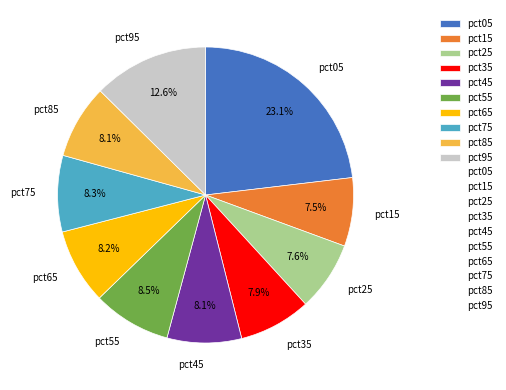

Does any single category account for the majority?

No